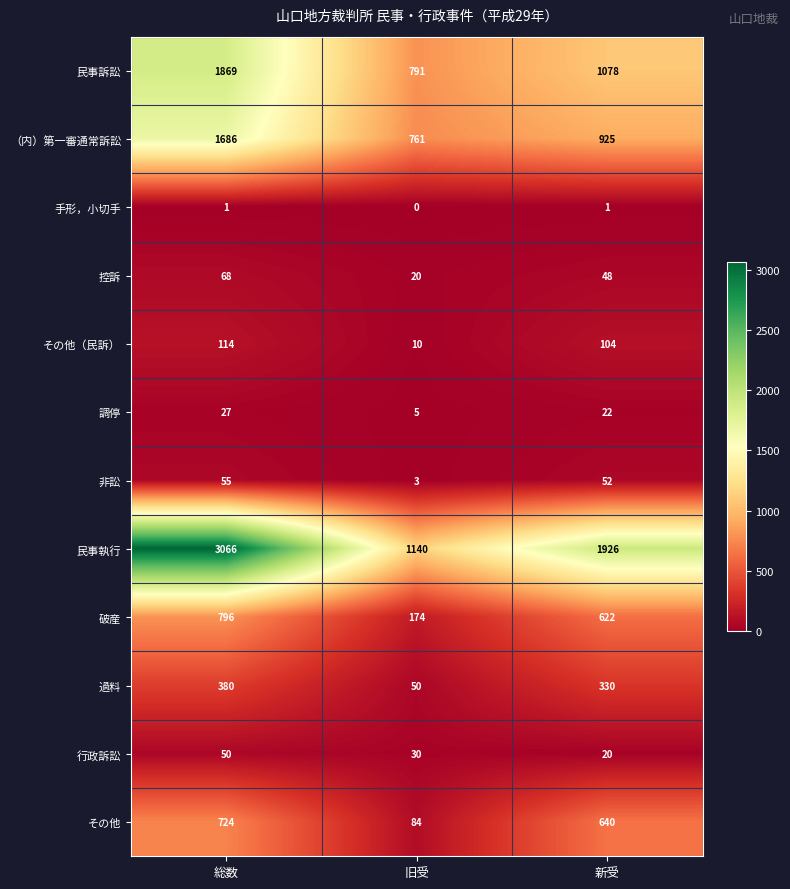

Is the value of 破産 at 総数 greater than the value of その他（民訴） at 総数?

Yes